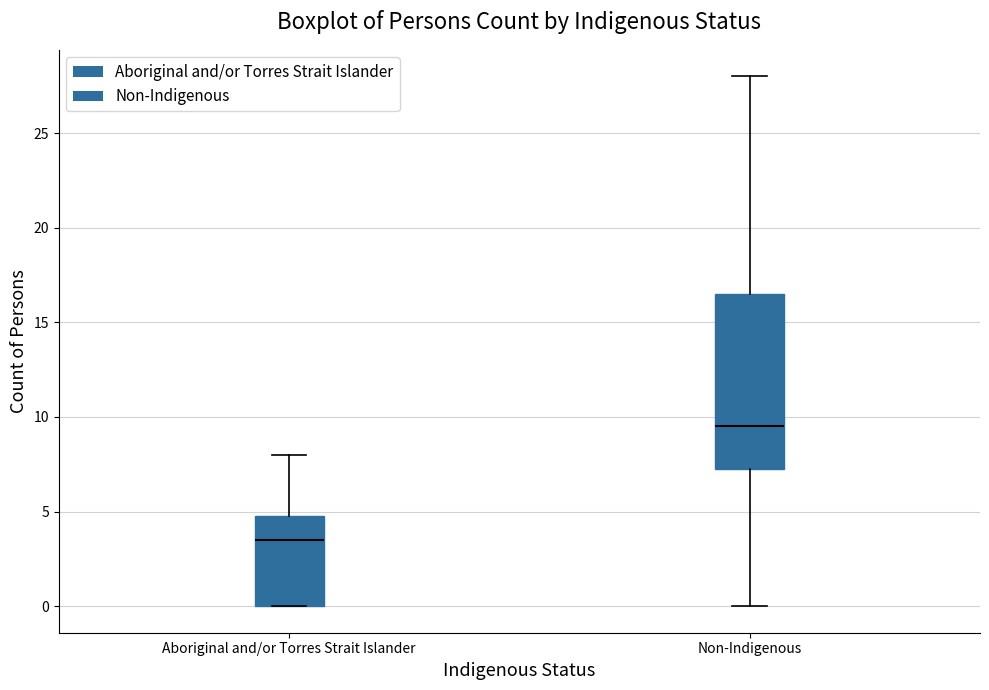

Reading left to right, transcribe this box plot: for each box, give where its median line is, the range the box spans, and where its two whiskers end, as read against the y-axis. The values are not printed on the chart, so give them approximately, as read against the axis.

Aboriginal and/or Torres Strait Islander: median 3.5, box 0.0 to 5.0, whiskers 0.0 to 8.0
Non-Indigenous: median 9.5, box 7.5 to 16.5, whiskers 0.0 to 28.0